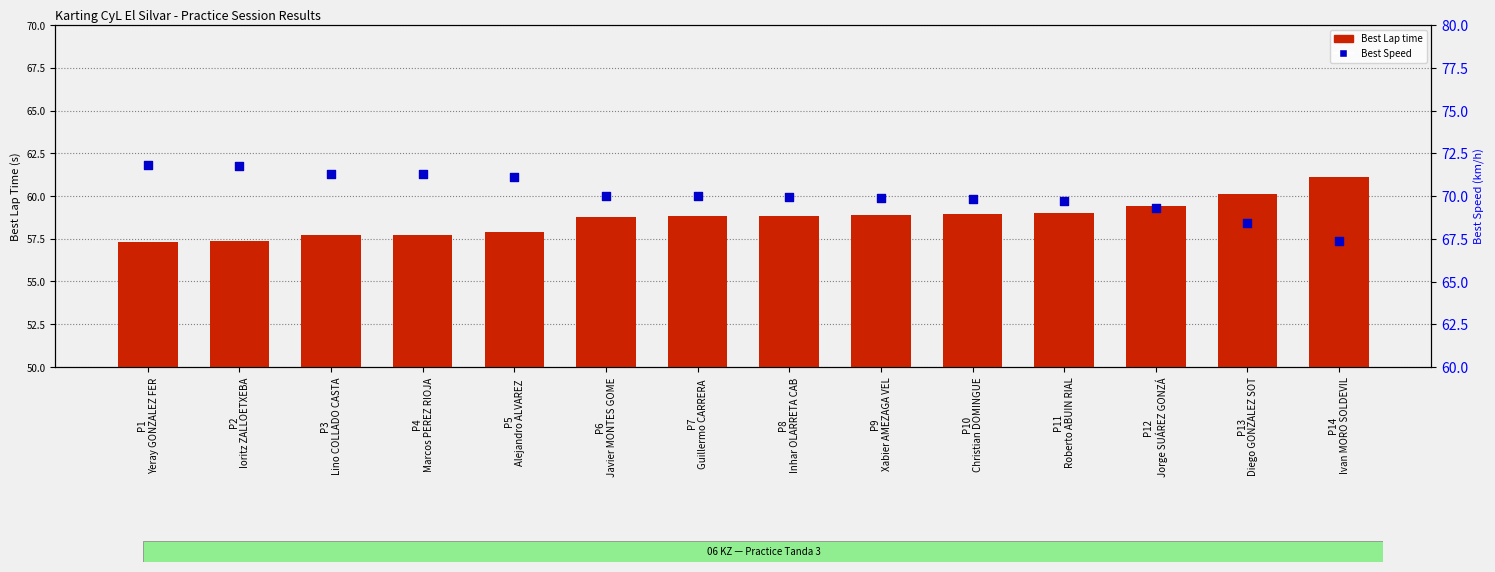

Which series has the widest spread of Y values?

Best Speed